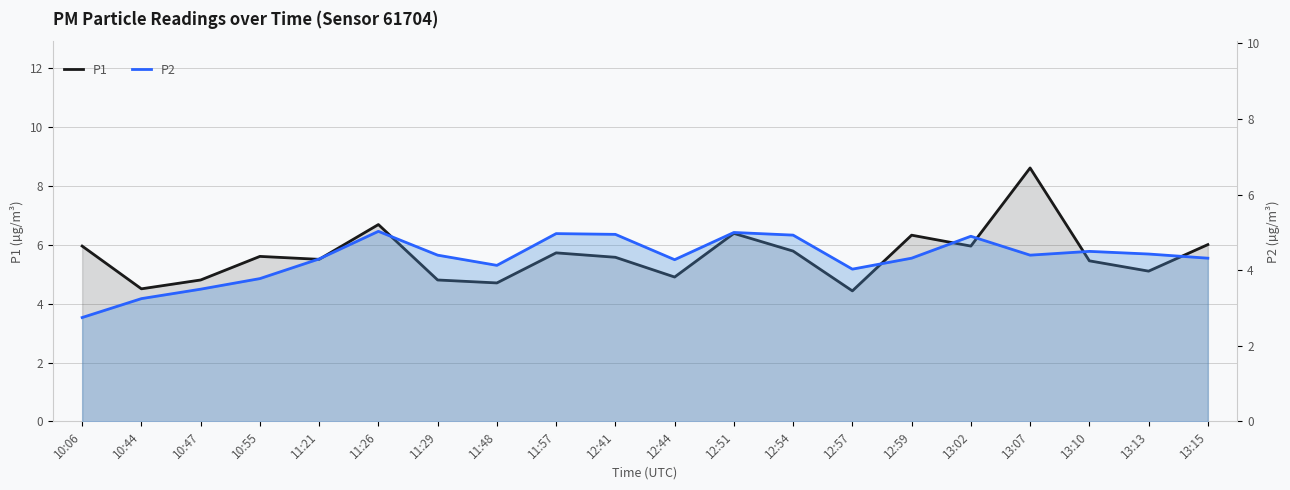

What is the highest value of the P1 series?

8.6